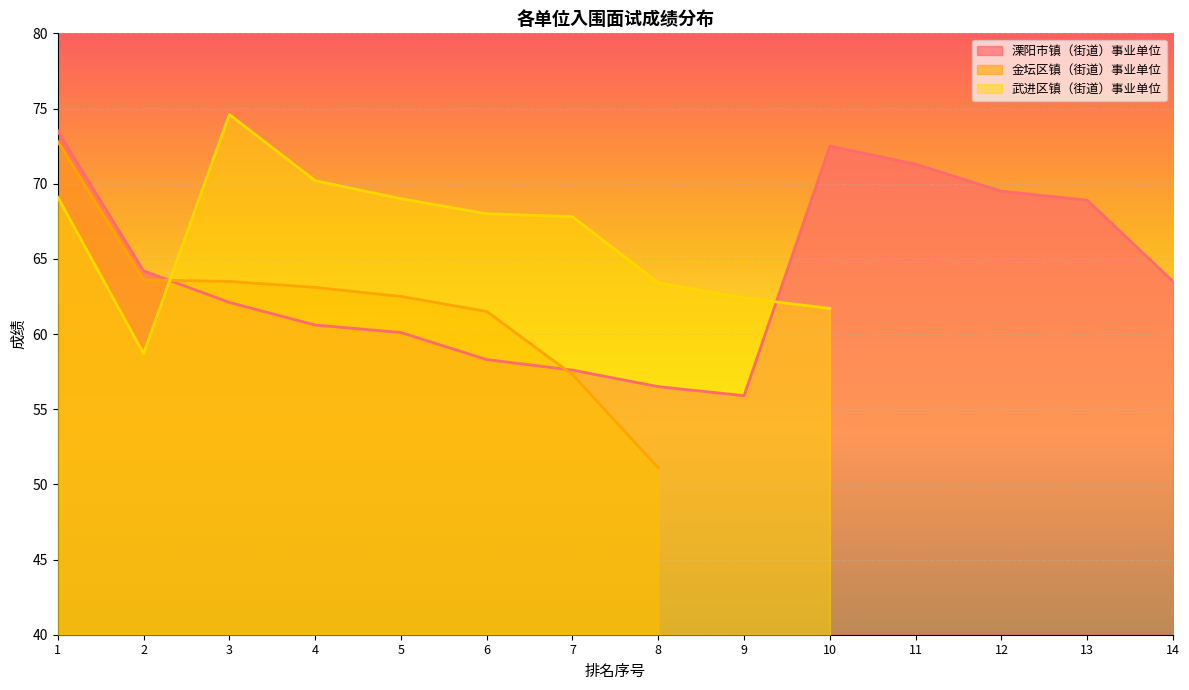

How many lines are shown in the chart?

3